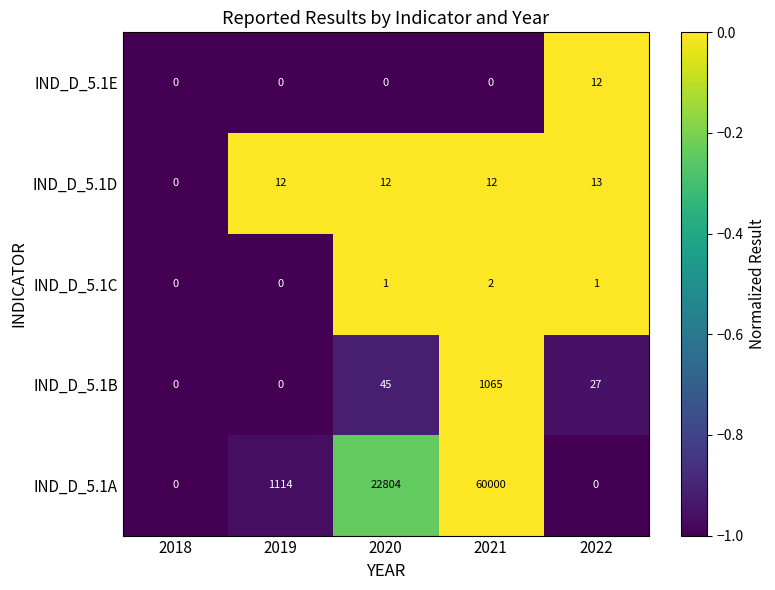

What is the average value of the IND_D_5.1C series?

-0.2